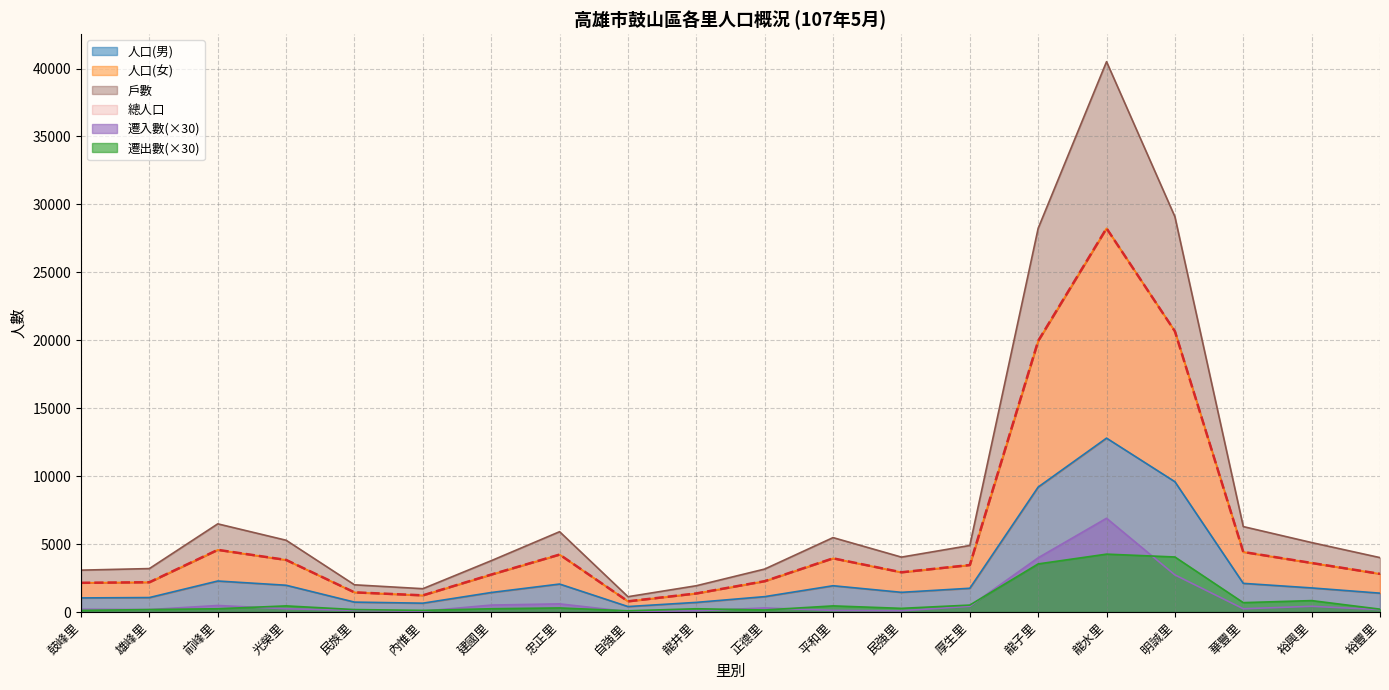

Where does the 遷出數 series first go above 270?

光榮里